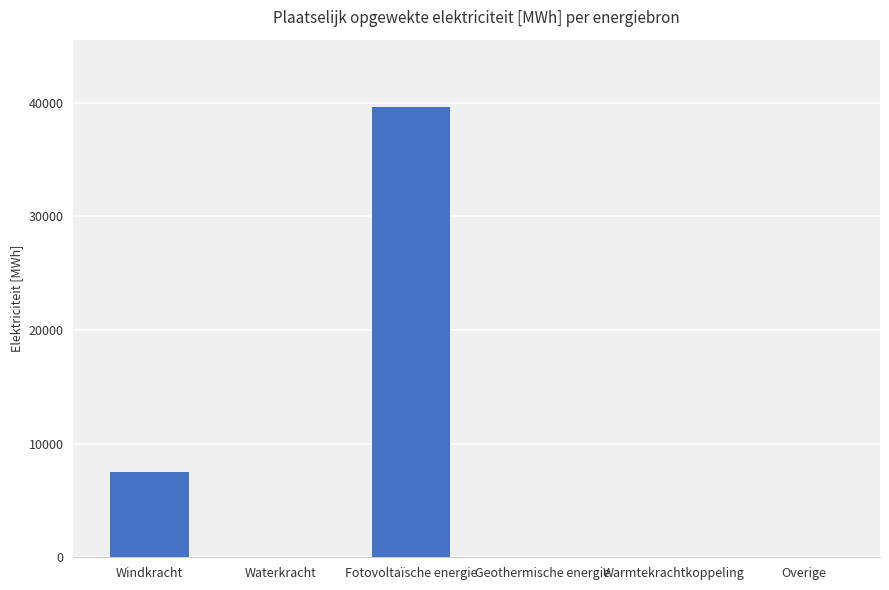

Reading left to right, what are all the values shown in this chart?

7460.3	0.0	39601.2	0.0	0.0	0.0